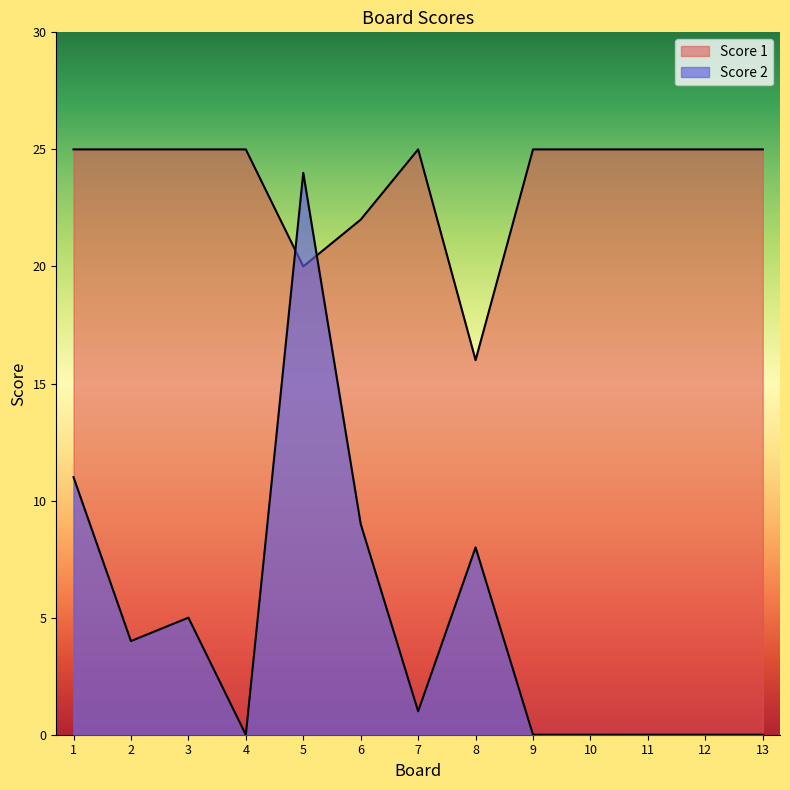

True or false: Score 2 has more than 2 interior local peaks.

True